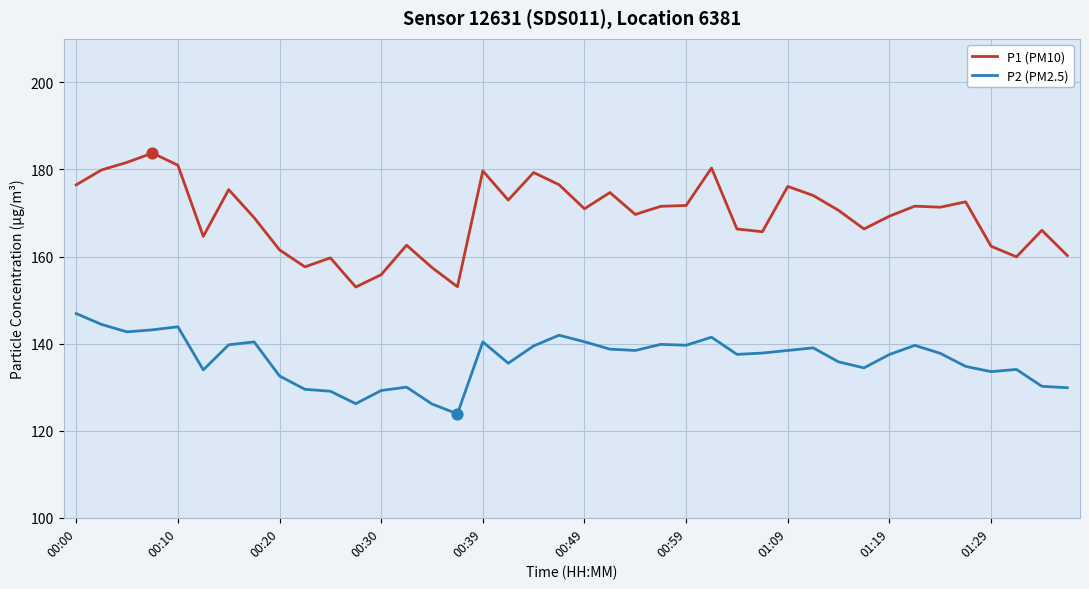

Which series has the largest total across all categories?

P1 (PM10)